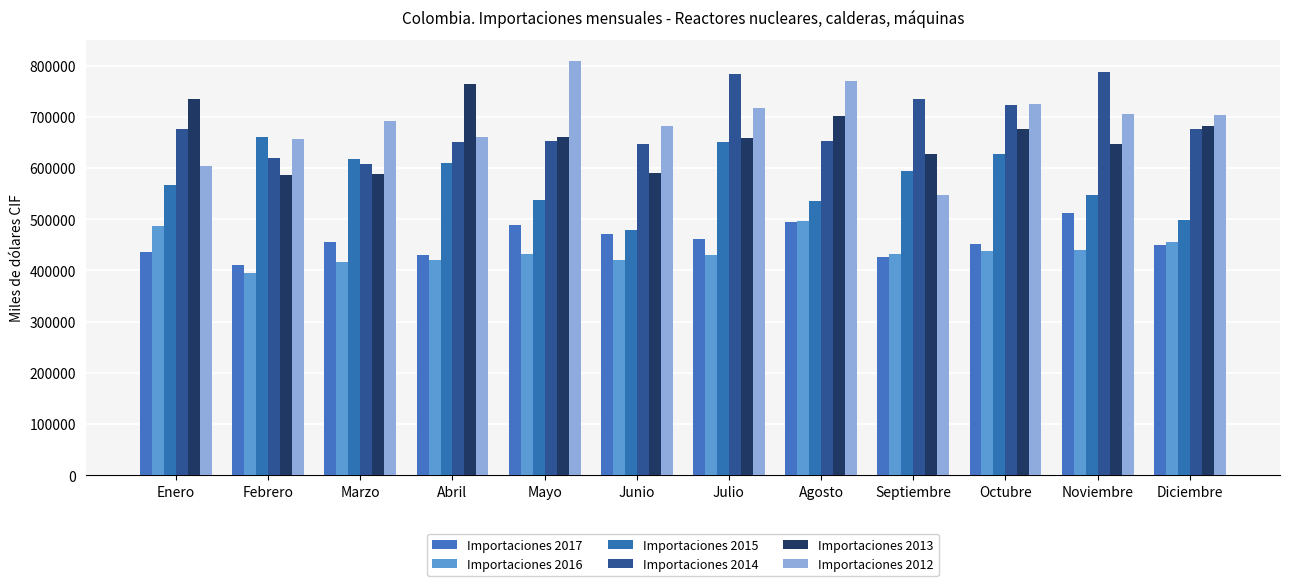

What are all the series names shown in the legend?

Importaciones 2017, Importaciones 2016, Importaciones 2015, Importaciones 2014, Importaciones 2013, Importaciones 2012